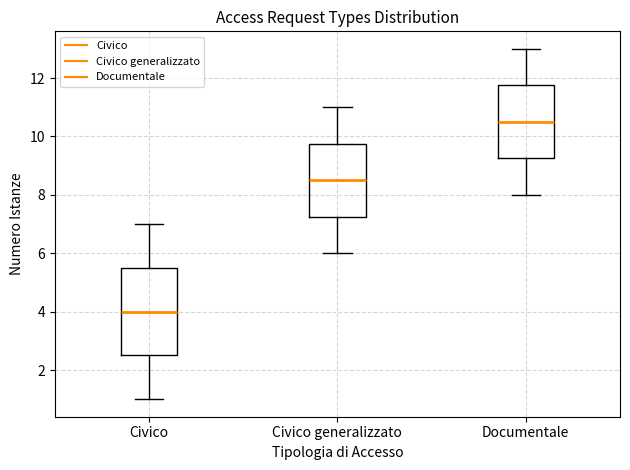

Which box's median line is the highest?

Documentale